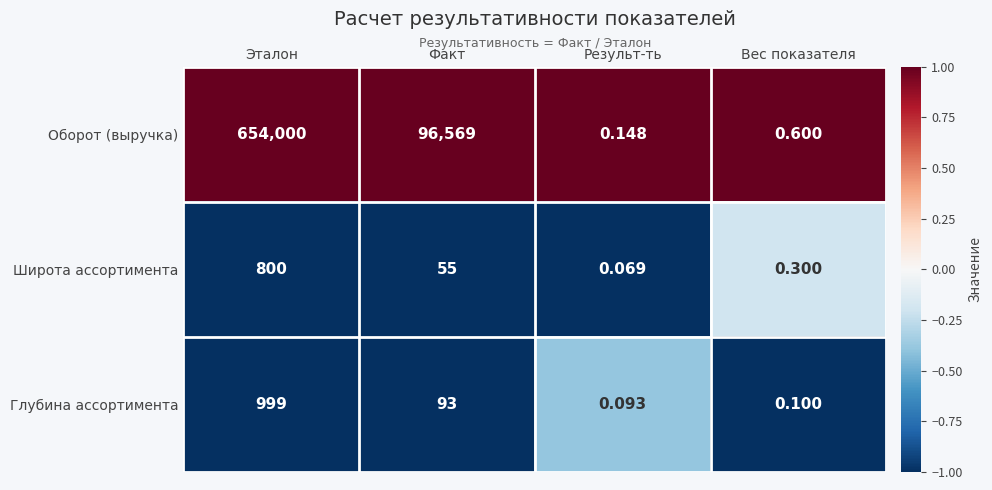

Where does the Оборот (выручка) series first go above 96569?

Эталон